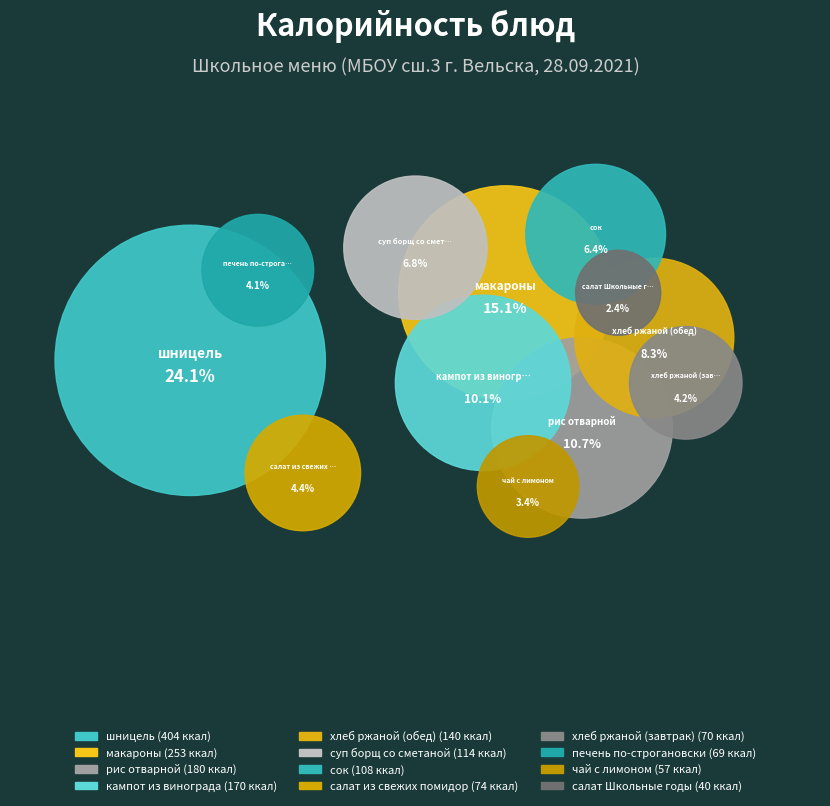

What portion of the pie excludes хлеб ржаной (завтрак)?

95.8%